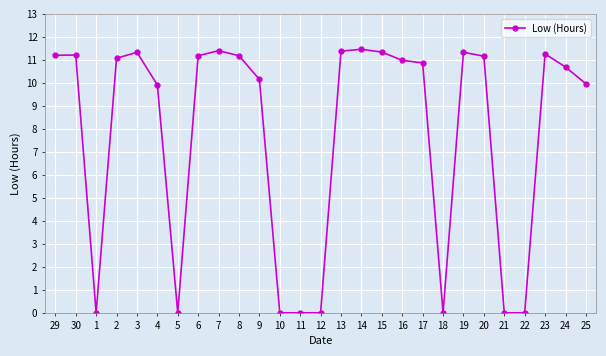

What is the difference between the values at 12 and 8?

11.2